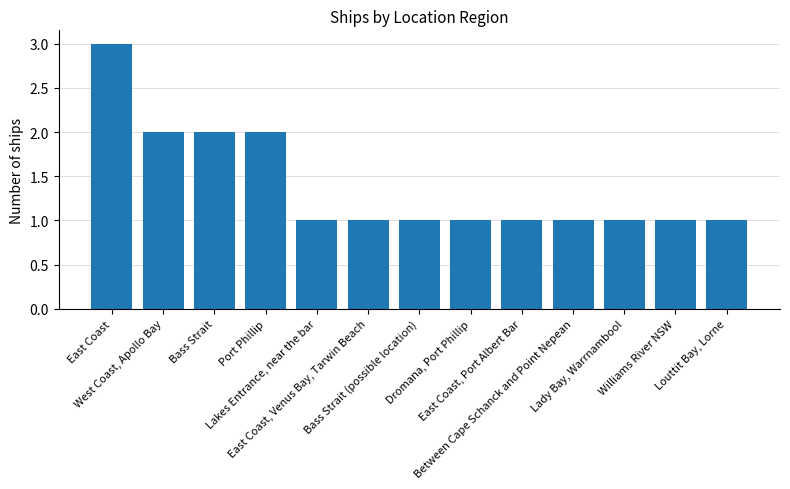

The chart shows a value of 1 at Bass Strait (possible location). True or false?

True